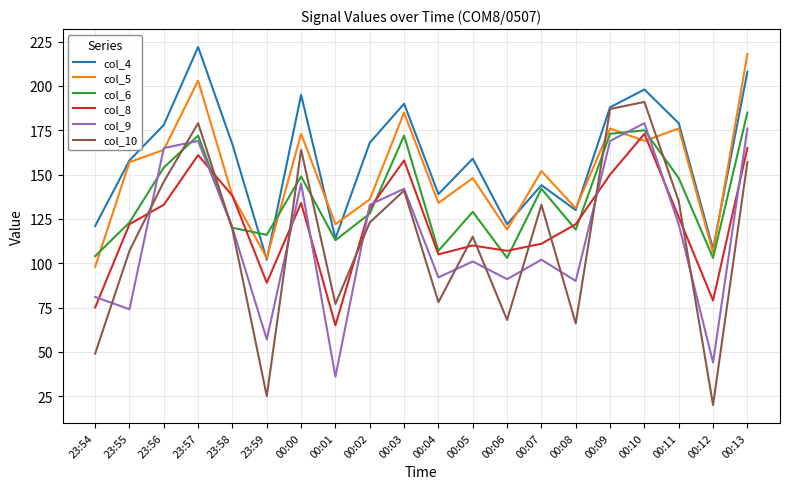

Reading right to left, list all the values displayed in this chart.

col_4: 00:13=208	00:12=108	00:11=179	00:10=198	00:09=188	00:08=130	00:07=144	00:06=122	00:05=159	00:04=139	00:03=190	00:02=168	00:01=114	00:00=195	23:59=102	23:58=167	23:57=222	23:56=178	23:55=158	23:54=121
col_5: 00:13=218	00:12=106	00:11=176	00:10=169	00:09=176	00:08=131	00:07=152	00:06=119	00:05=148	00:04=134	00:03=185	00:02=136	00:01=122	00:00=173	23:59=103	23:58=138	23:57=203	23:56=164	23:55=157	23:54=98
col_6: 00:13=185	00:12=103	00:11=148	00:10=175	00:09=173	00:08=119	00:07=142	00:06=103	00:05=129	00:04=107	00:03=172	00:02=128	00:01=113	00:00=149	23:59=116	23:58=120	23:57=172	23:56=154	23:55=123	23:54=104
col_8: 00:13=165	00:12=79	00:11=126	00:10=173	00:09=150	00:08=122	00:07=111	00:06=107	00:05=110	00:04=105	00:03=158	00:02=131	00:01=65	00:00=134	23:59=89	23:58=138	23:57=161	23:56=133	23:55=122	23:54=75
col_9: 00:13=176	00:12=44	00:11=122	00:10=179	00:09=169	00:08=90	00:07=102	00:06=91	00:05=101	00:04=92	00:03=142	00:02=133	00:01=36	00:00=145	23:59=57	23:58=120	23:57=169	23:56=165	23:55=74	23:54=81
col_10: 00:13=157	00:12=20	00:11=135	00:10=191	00:09=187	00:08=66	00:07=133	00:06=68	00:05=115	00:04=78	00:03=141	00:02=123	00:01=77	00:00=164	23:59=25	23:58=119	23:57=179	23:56=146	23:55=107	23:54=49